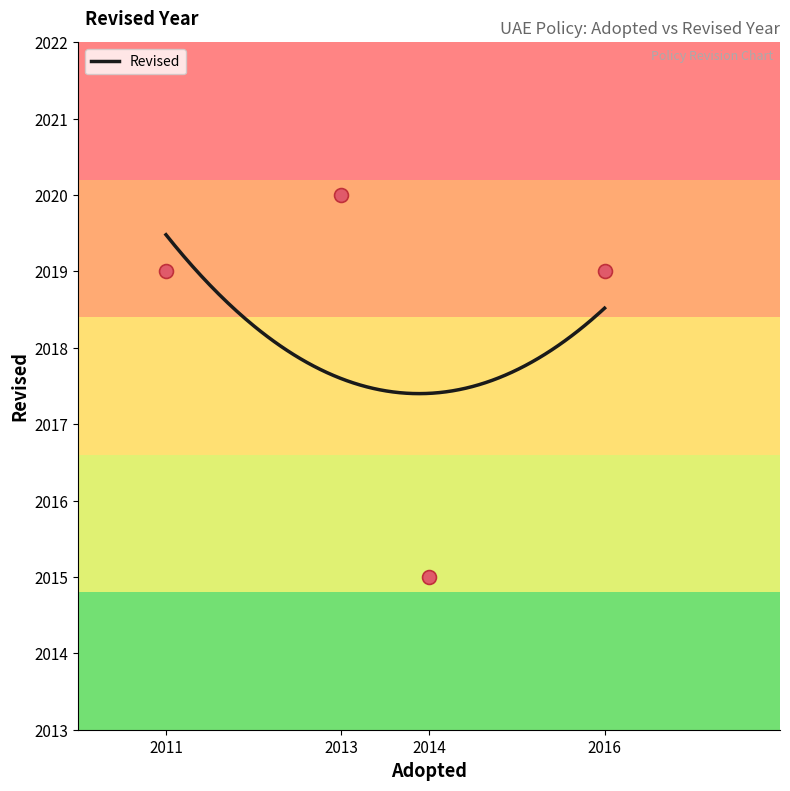

Which has a higher value, 2013 or 2014?

2013